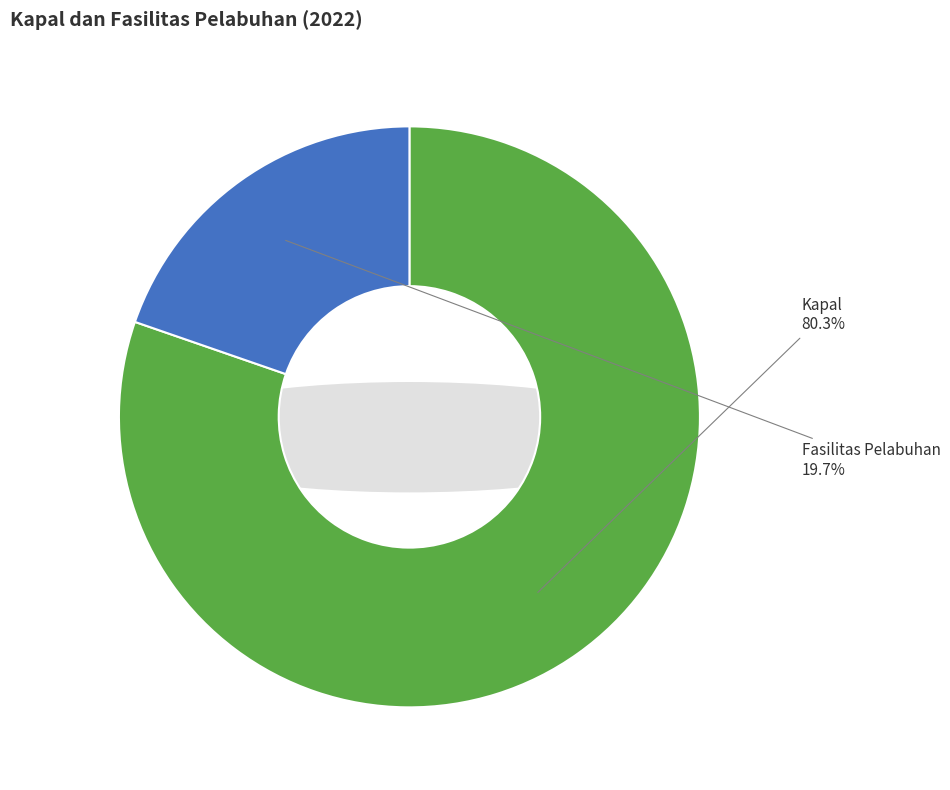

Count the number of slices in the pie.

2